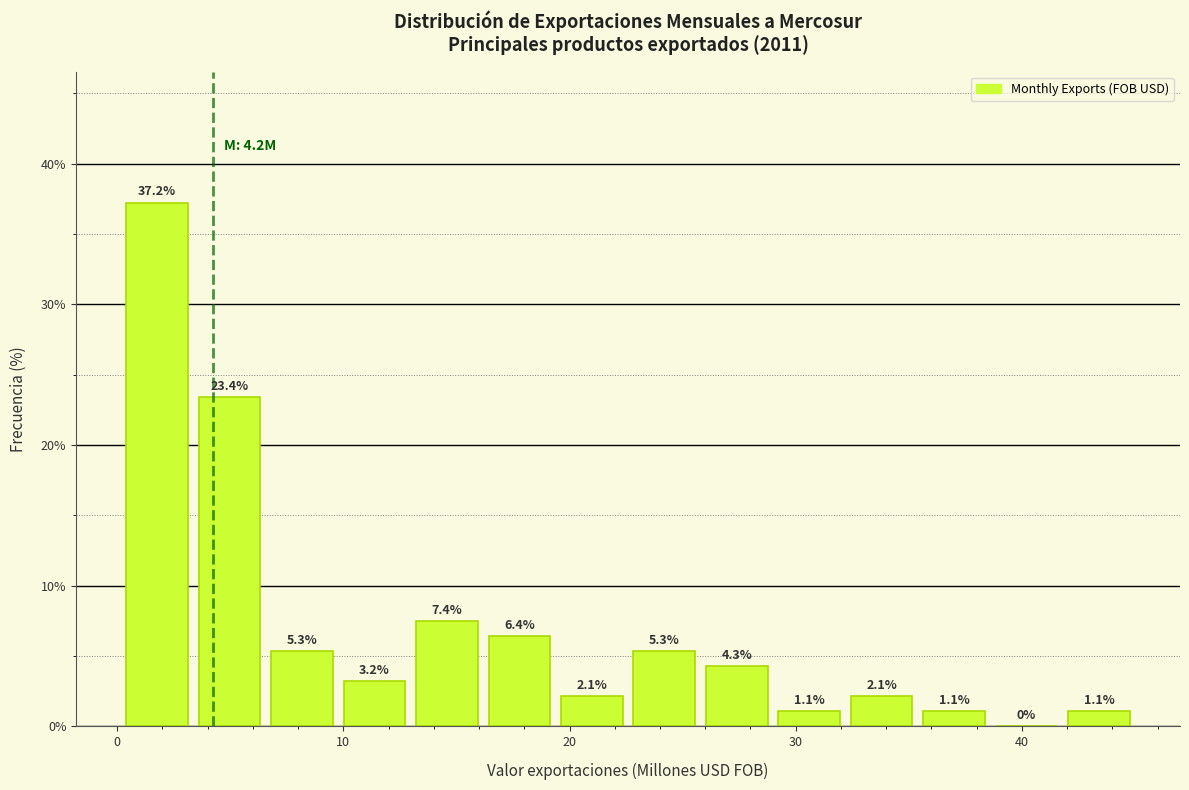

Read against the x-axis, roughly where is the centre of the tallest bar?

2